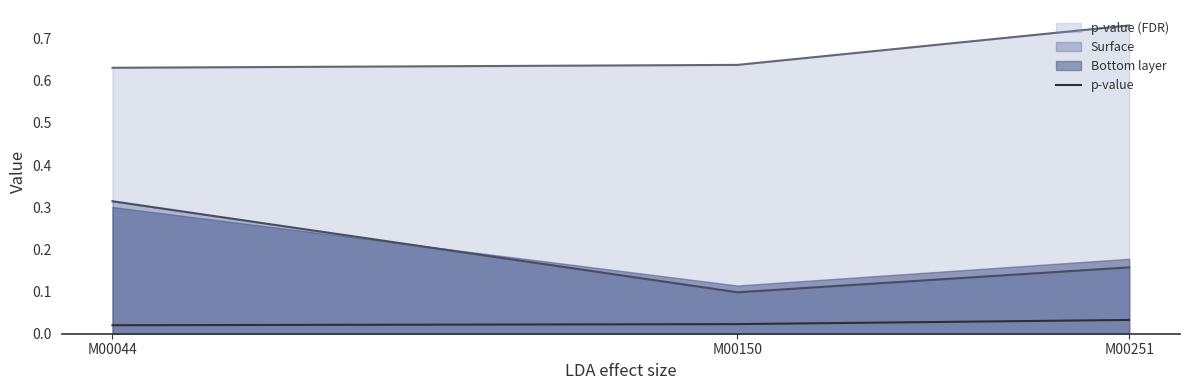

Rank the categories by value from highest to lowest.

M00251, M00150, M00044